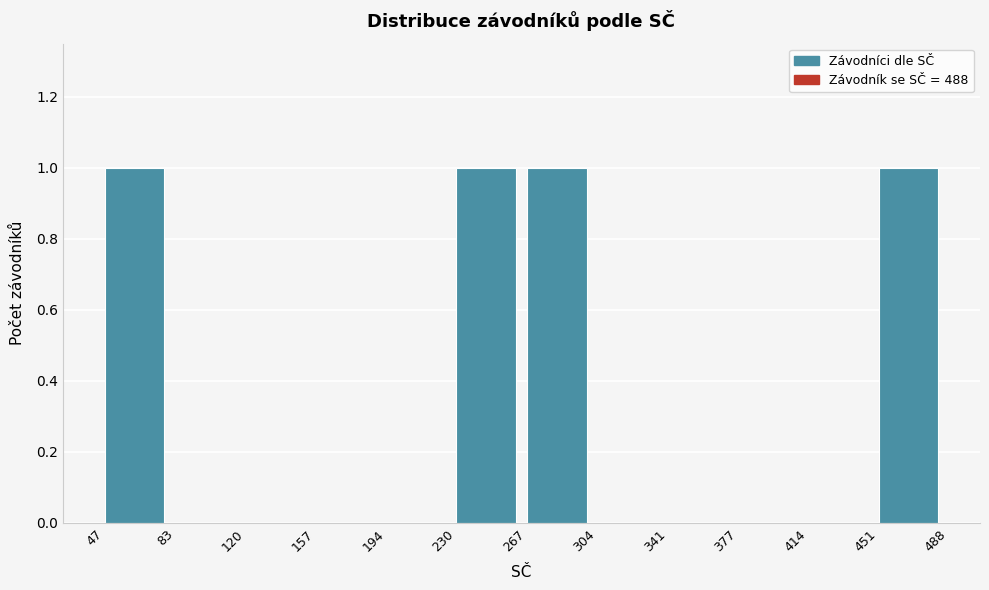

Reading left to right, transcribe this chart: for each bar, give the range it covers on the x-axis and its height. The values are not printed on the chart, so give them approximately, as read against the axis.

47 to 83: 1
83 to 120: 0
120 to 157: 0
157 to 194: 0
194 to 230: 0
230 to 267: 1
267 to 304: 1
304 to 341: 0
341 to 377: 0
377 to 414: 0
414 to 451: 0
451 to 488: 1